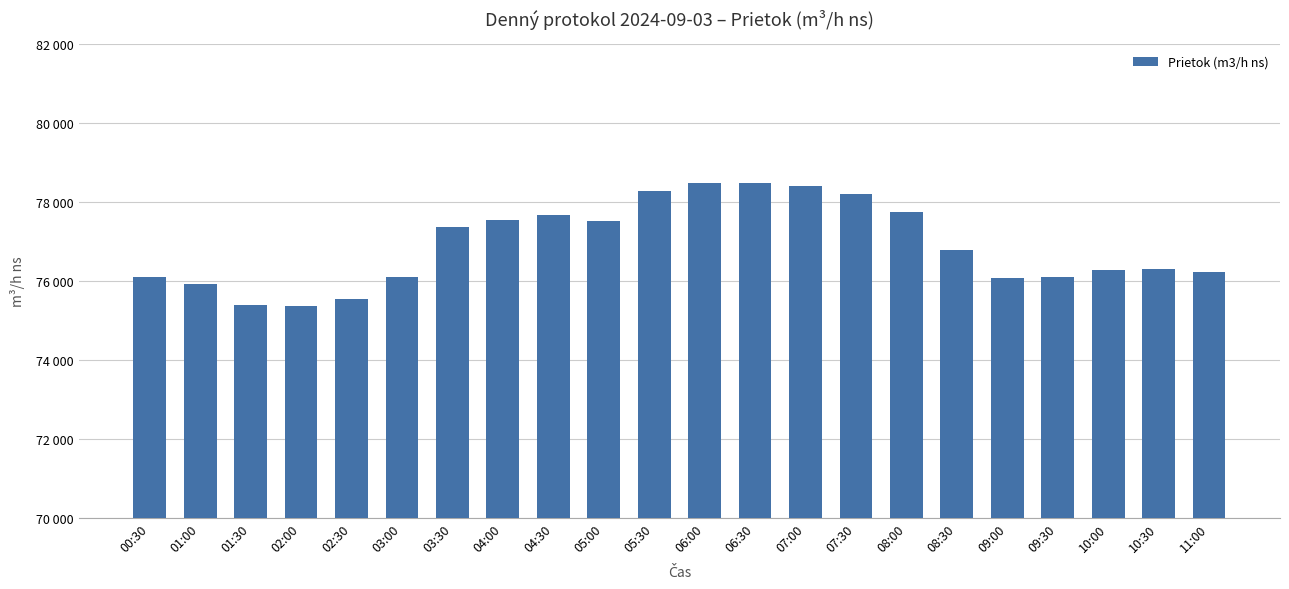

The value at 06:00 is 78484.5. True or false?

True